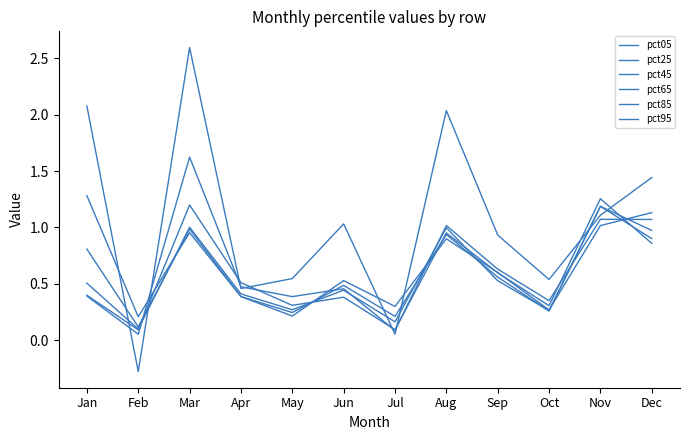

Which series ends up on top after the final intersection of pct95 and pct65?

pct95